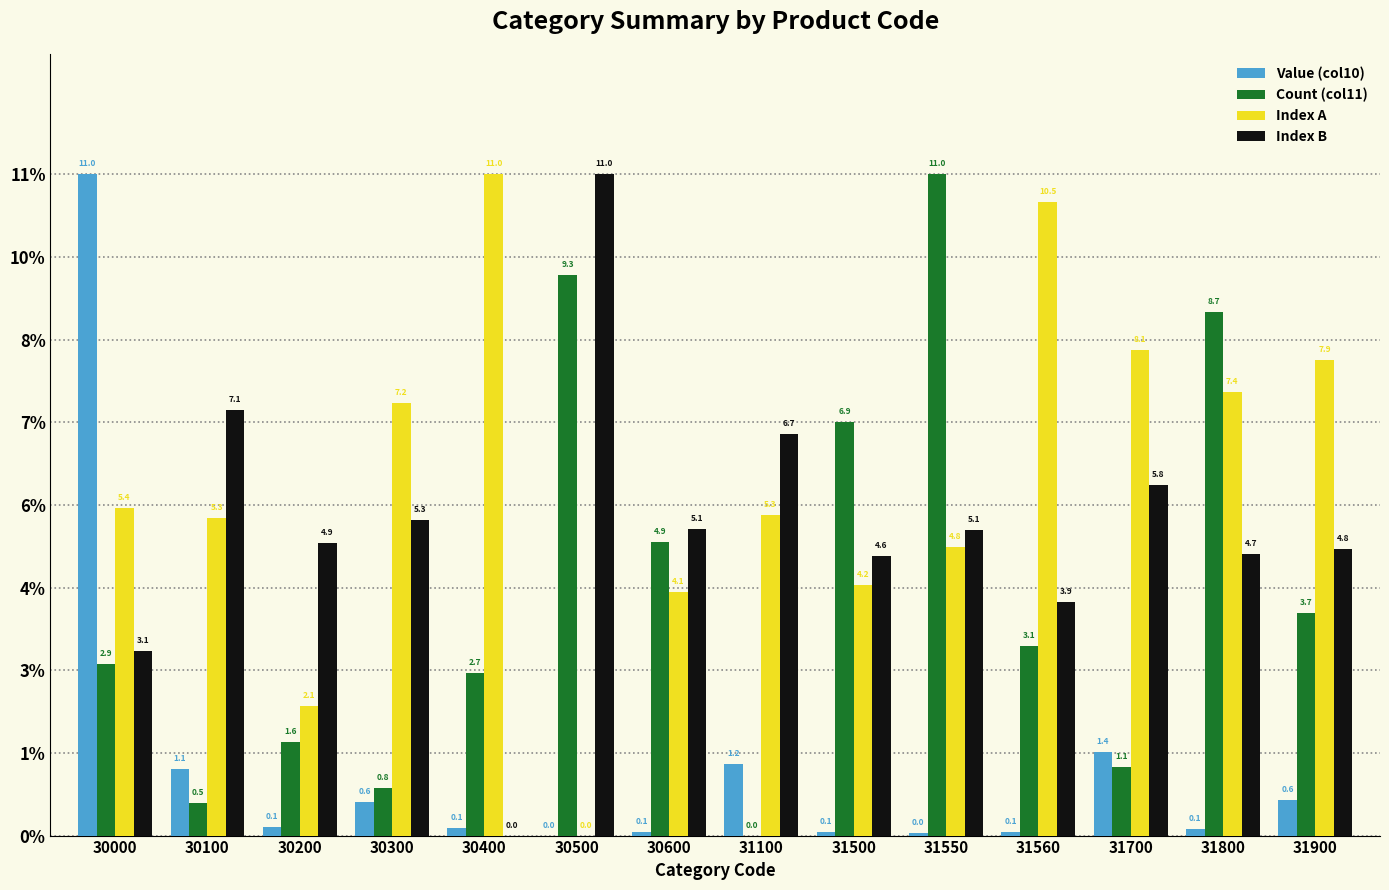

Between 31560 and 30500, which is larger?

31560